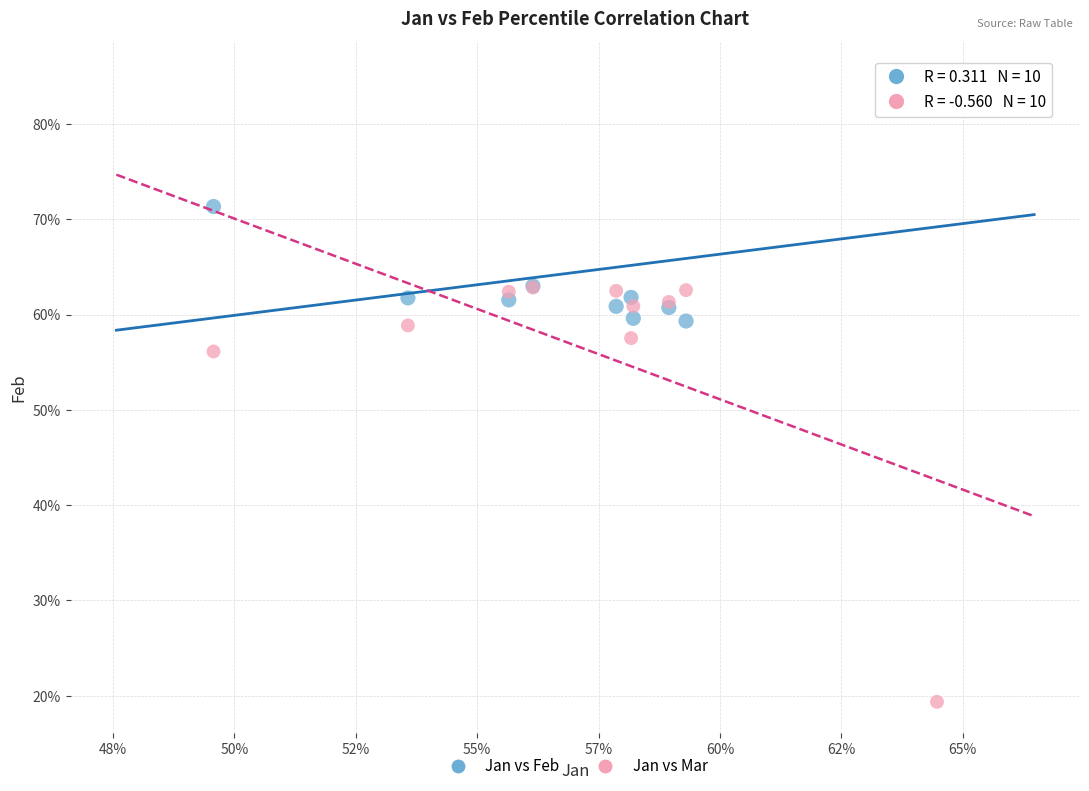

Which series reaches the minimum Y coordinate?

Jan vs Mar